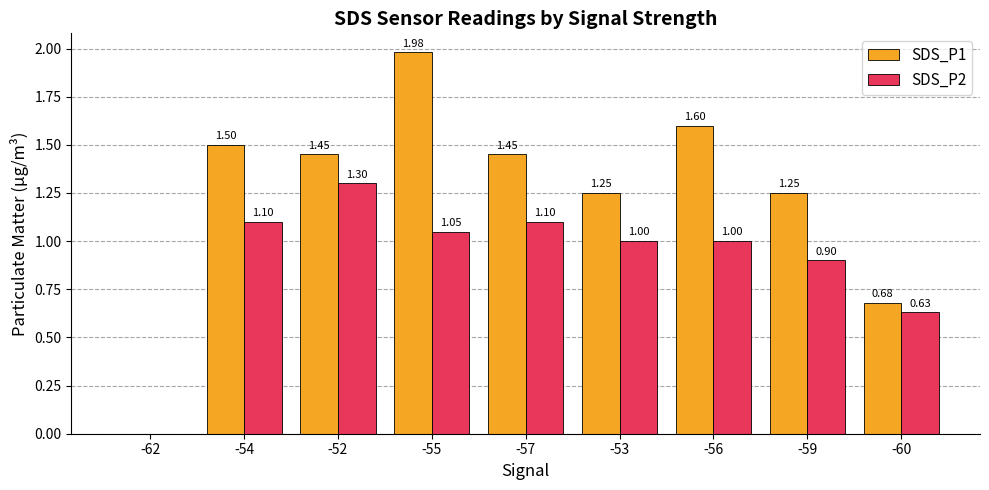

Between -57 and -53, which series saw the biggest shift?

SDS_P1